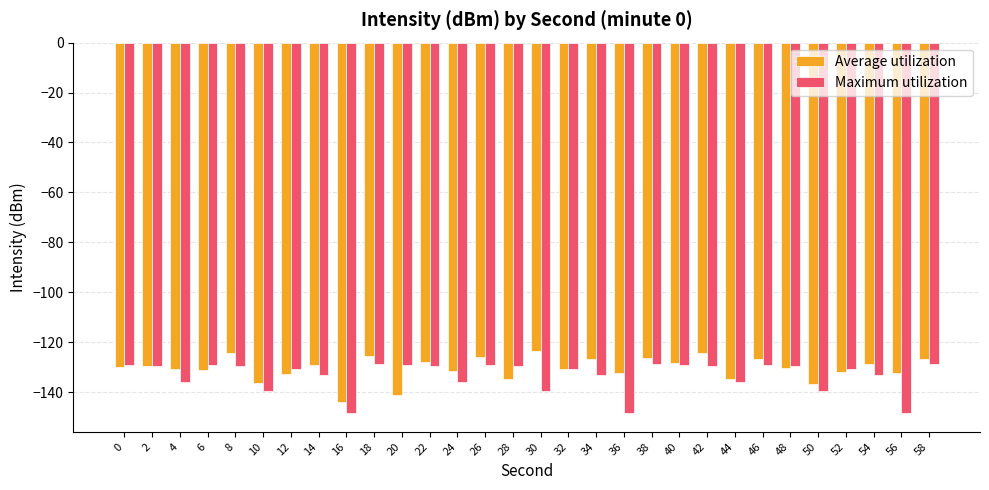

Is the value of Maximum utilization at 8 greater than the value of Average utilization at 52?

Yes